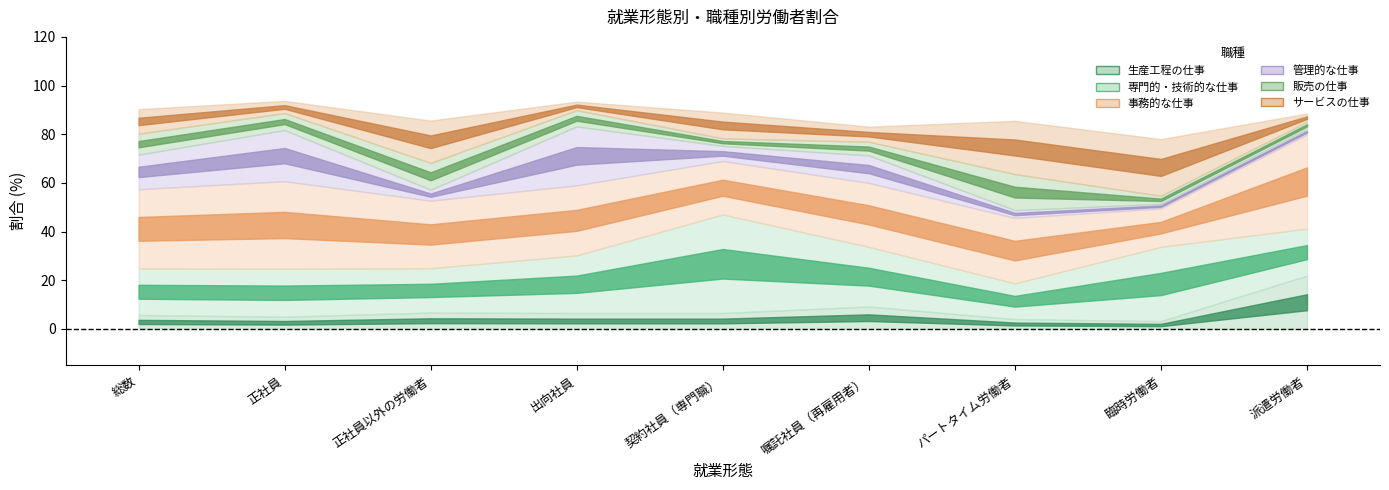

Is it true that 管理的な仕事 equals 6.2 at 4?

True